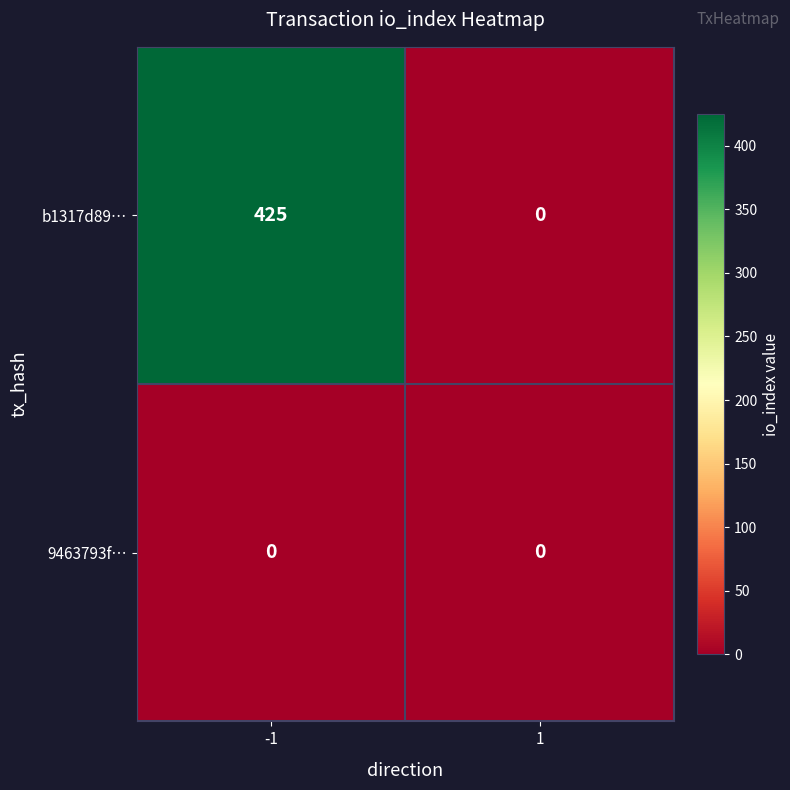

What is the difference between the b1317d89… values at 1 and -1?

425